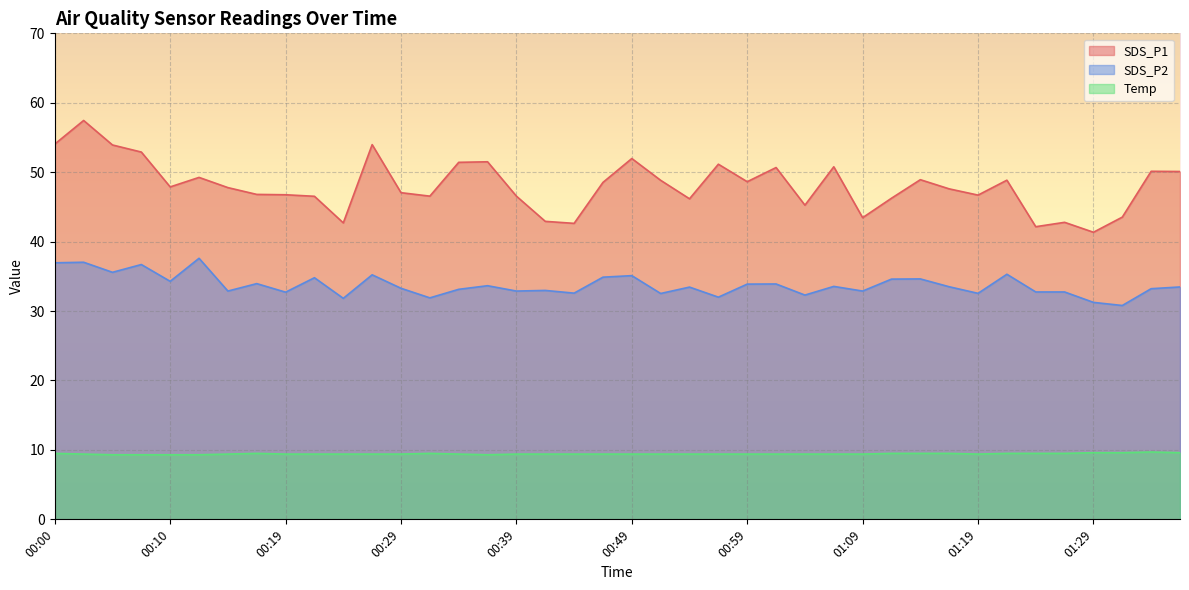

Where does the SDS_P2 series first go above 33?

00:00